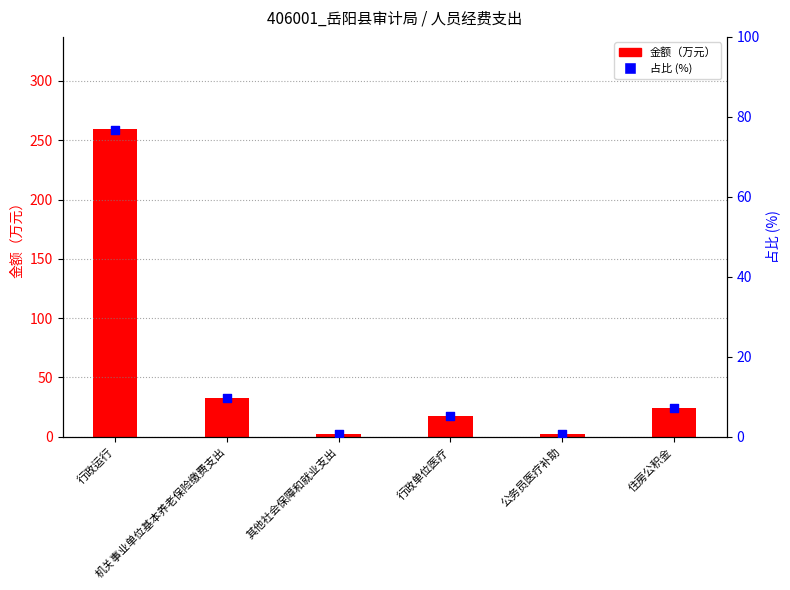

Which series has the largest Y range (max minus min)?

金额（万元）